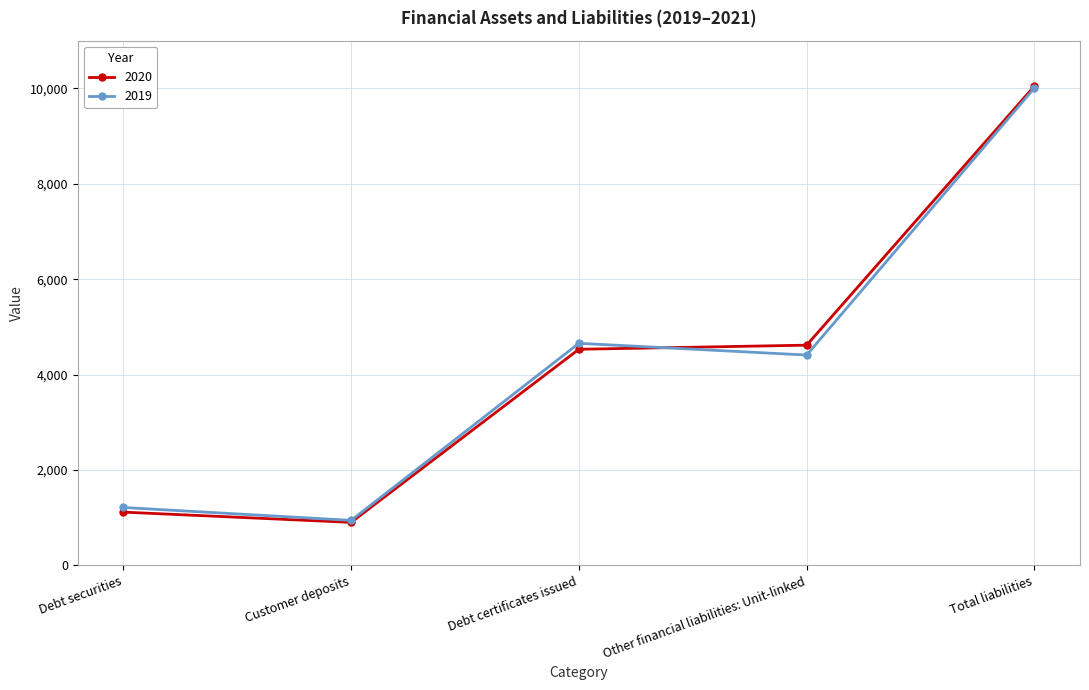

Does the chart display data point markers on the line(s)?

Yes